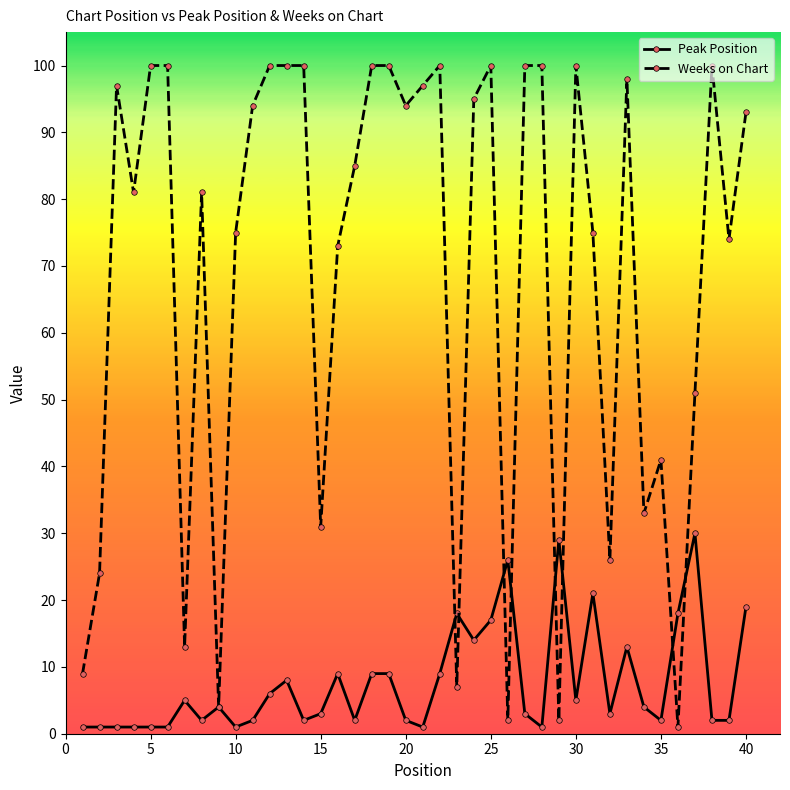

True or false: Weeks on Chart has more than 0 points higher than both neighbors.

True